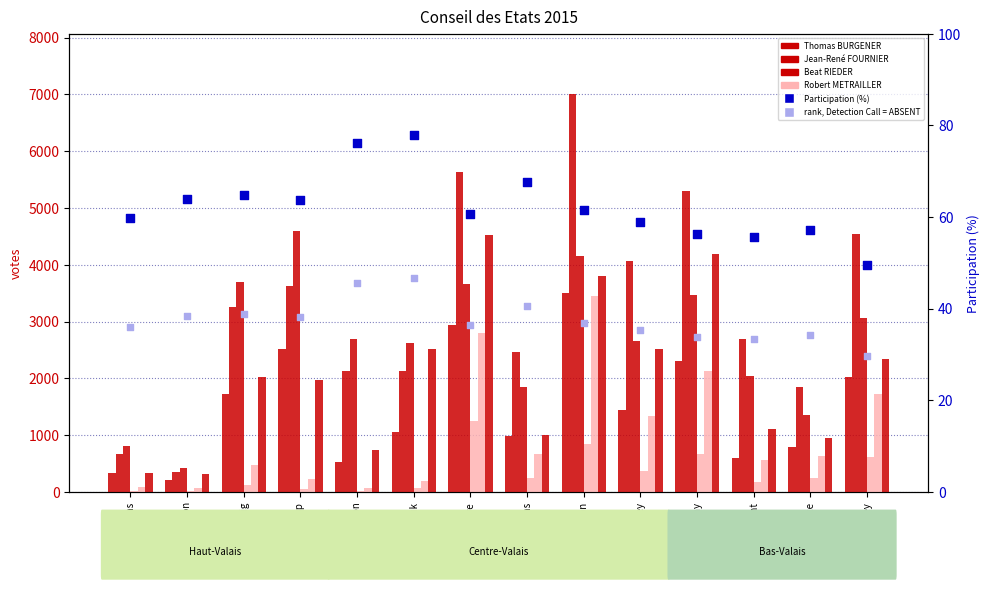

Which series has the largest total across all categories?

Jean-René FOURNIER